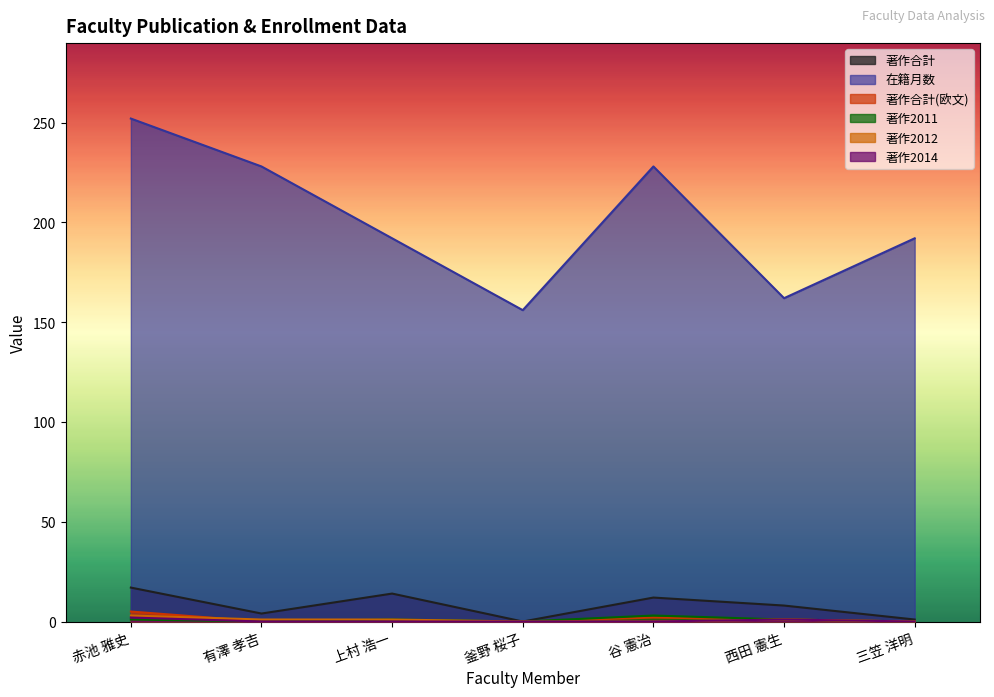

What position from the left is 三笠 洋明?

7